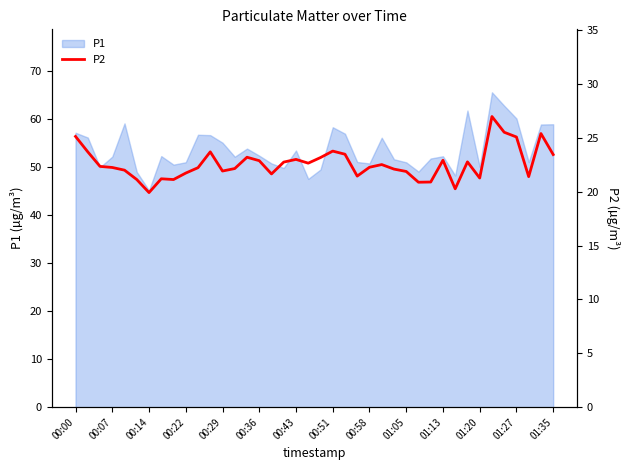

What is the maximum value shown in the chart?

27.0